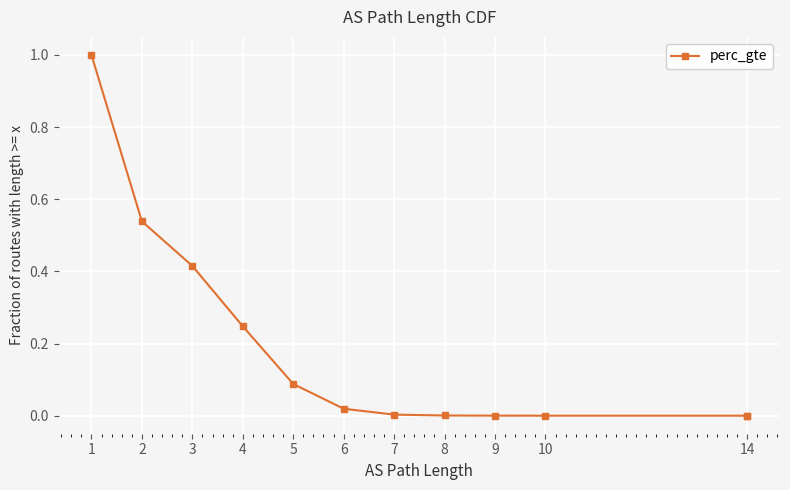

How many values are above zero?

11